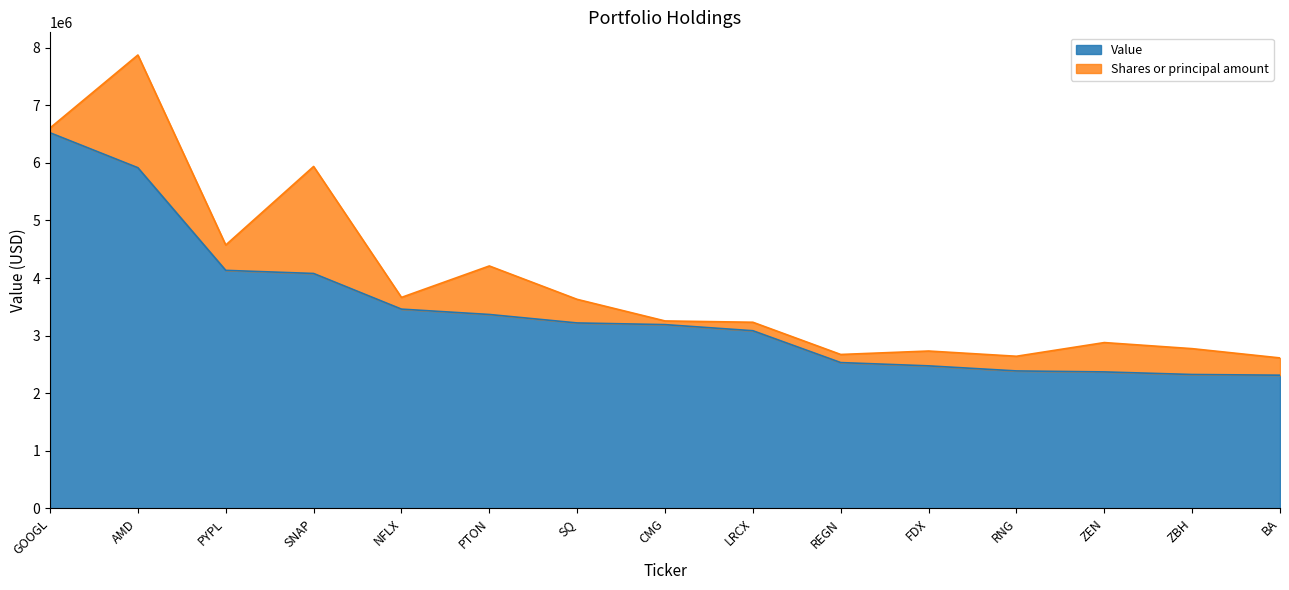

Reading left to right, list all the values displayed in this chart.

6523000	5916000	4134000	4080000	3461000	3368000	3221000	3192000	3086000	2533000	2476000	2388000	2371000	2326000	2314000